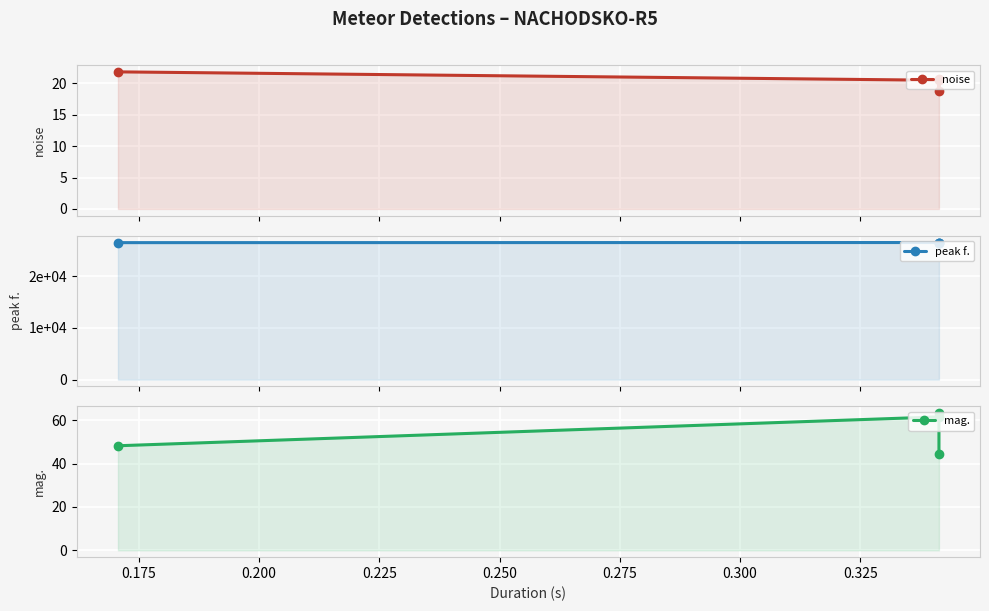

What is the minimum value shown in the chart?

18.8